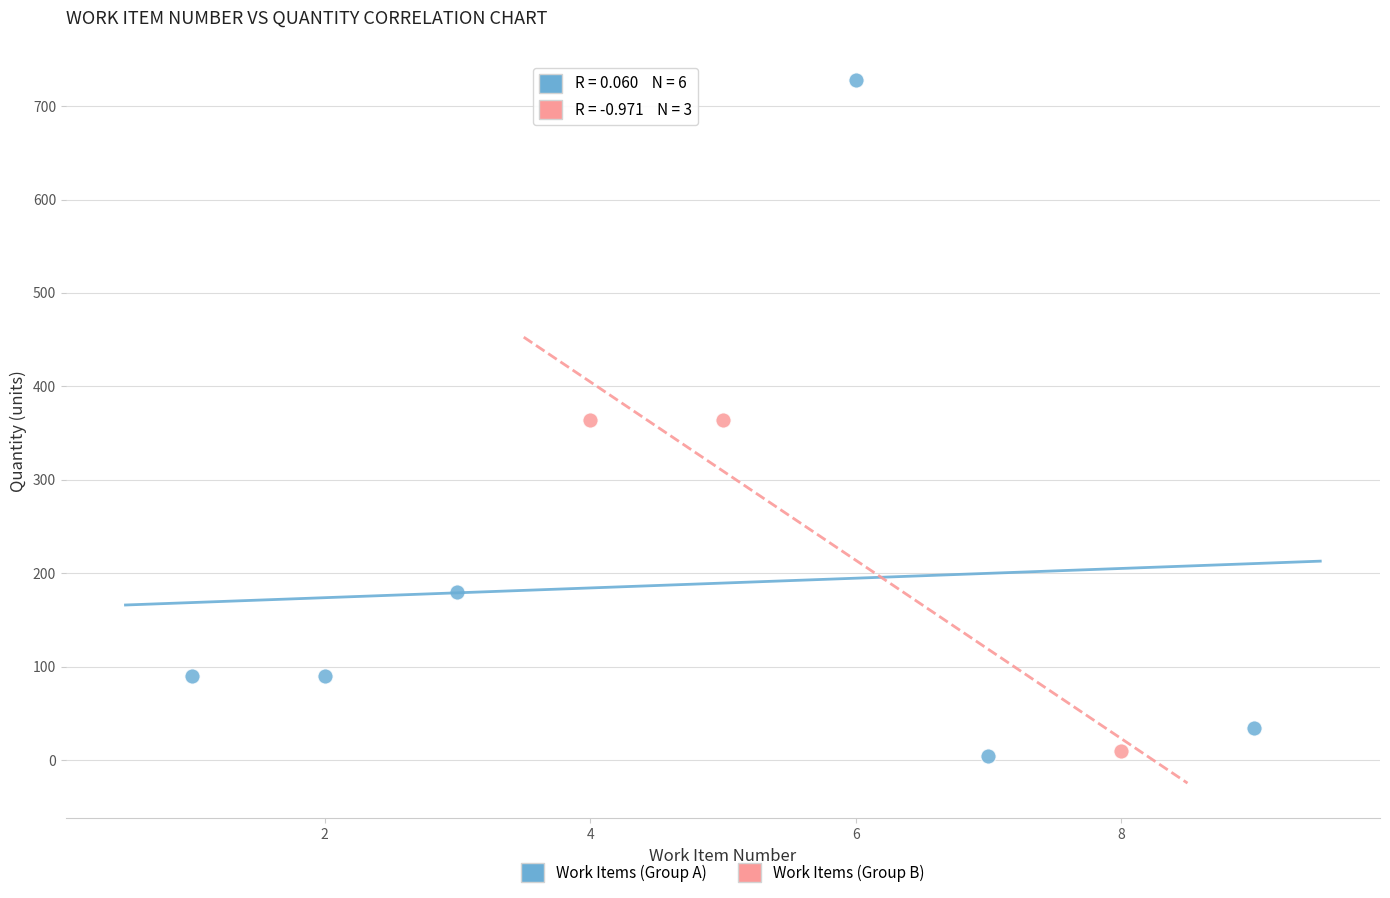

Which series reaches the maximum Y coordinate?

Work Items (Group A)